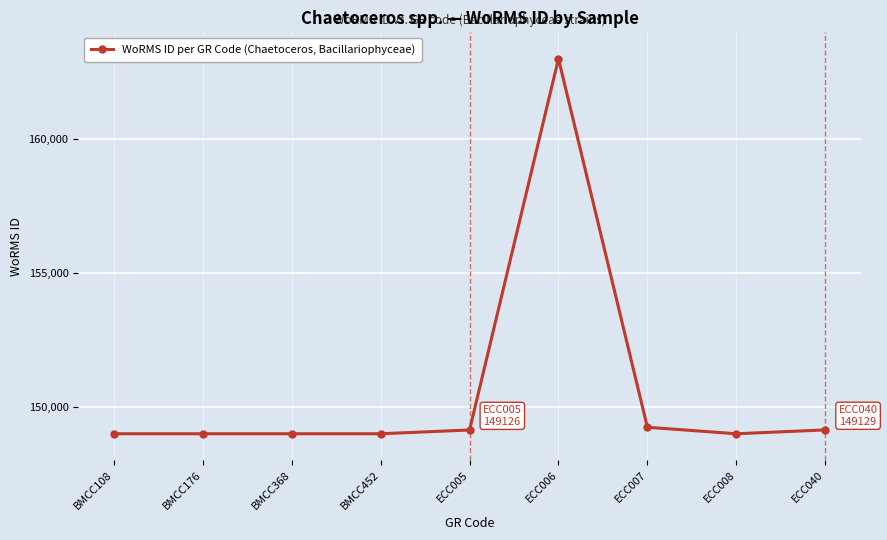

What is the ratio of the value at ECC006 to the value at ECC005?

1.1